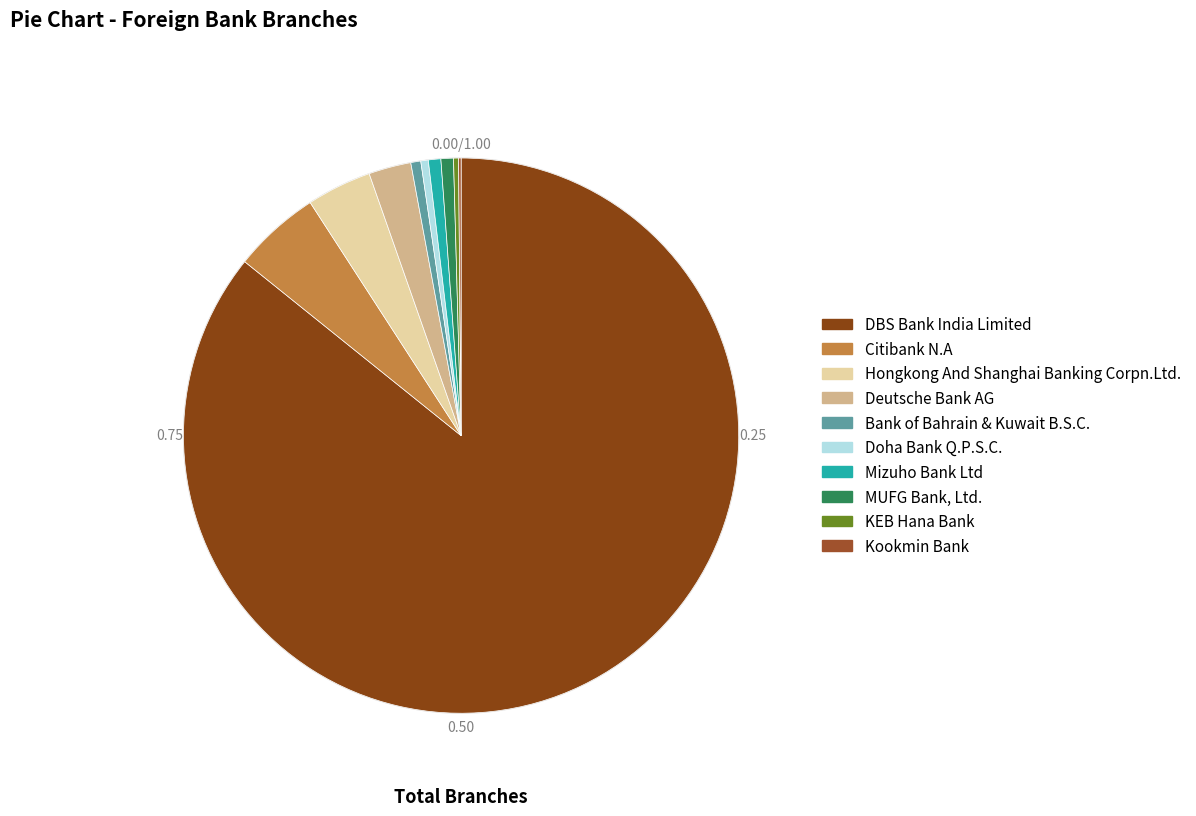

Count the number of slices in the pie.

10